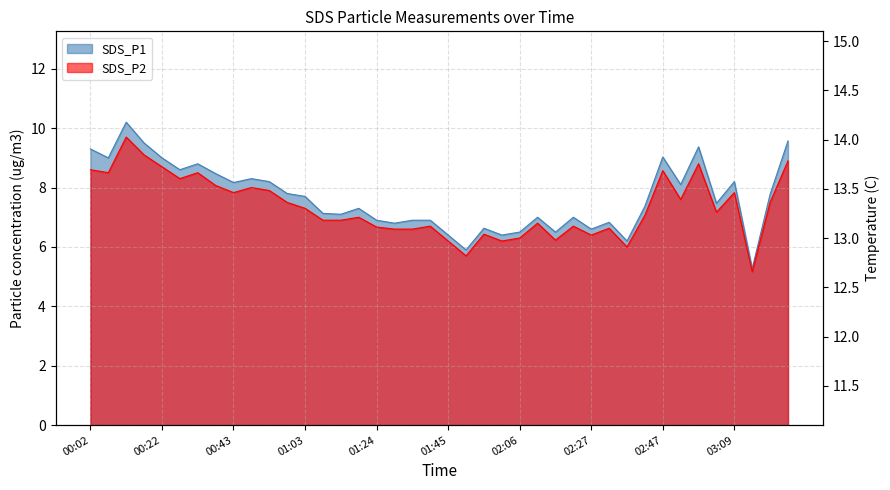

What are all the series names shown in the legend?

SDS_P1, SDS_P2